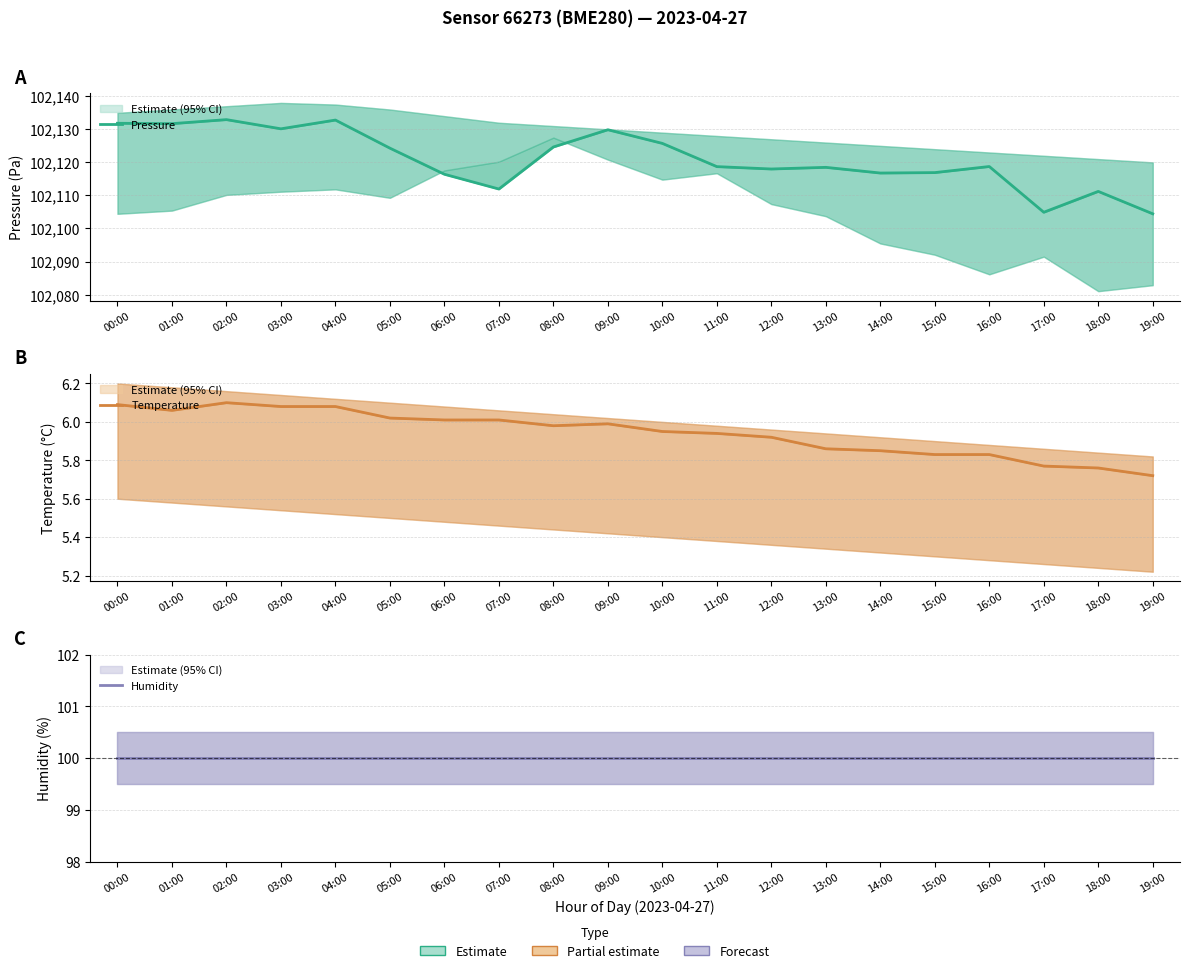

What position from the right is 01:00?

19